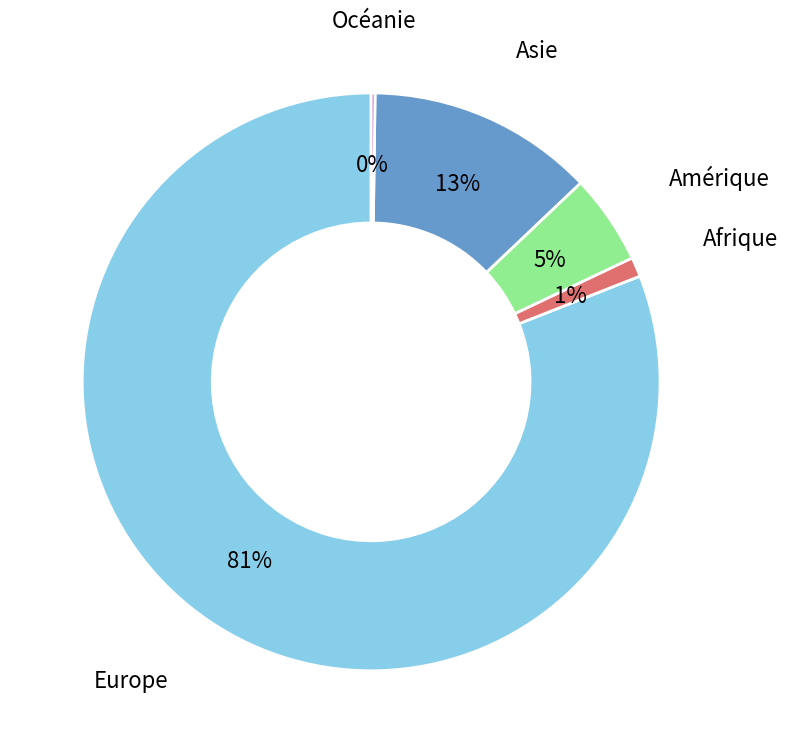

To the nearest percent, what is the difference between the largest and smallest slice percentages?

81%